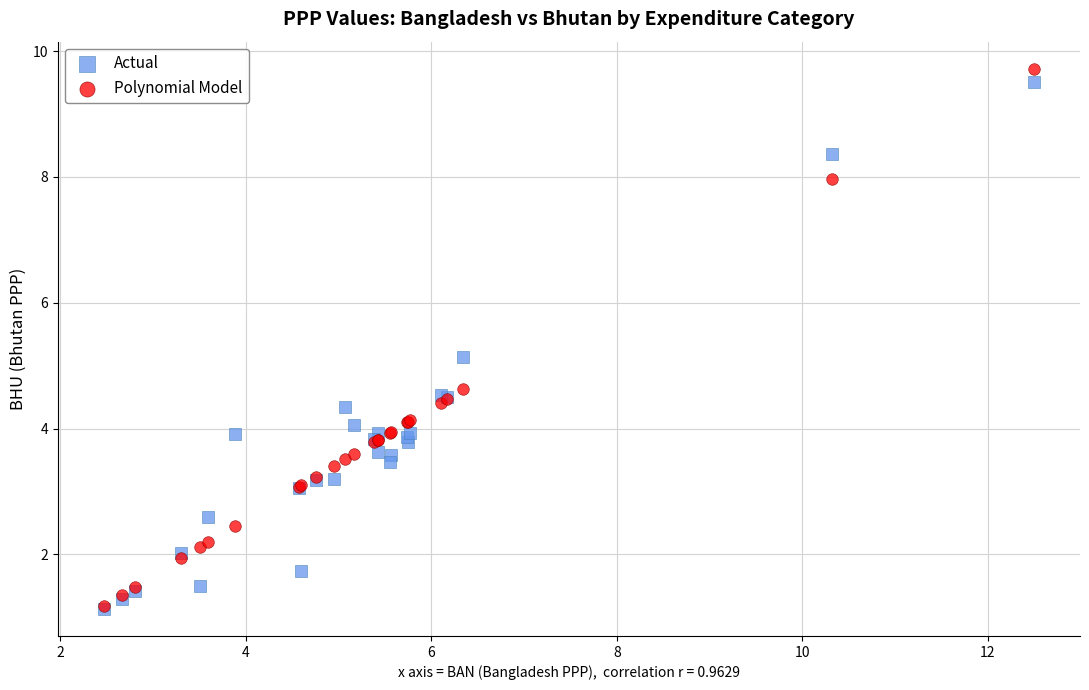

Which series has the widest spread of Y values?

Polynomial Model